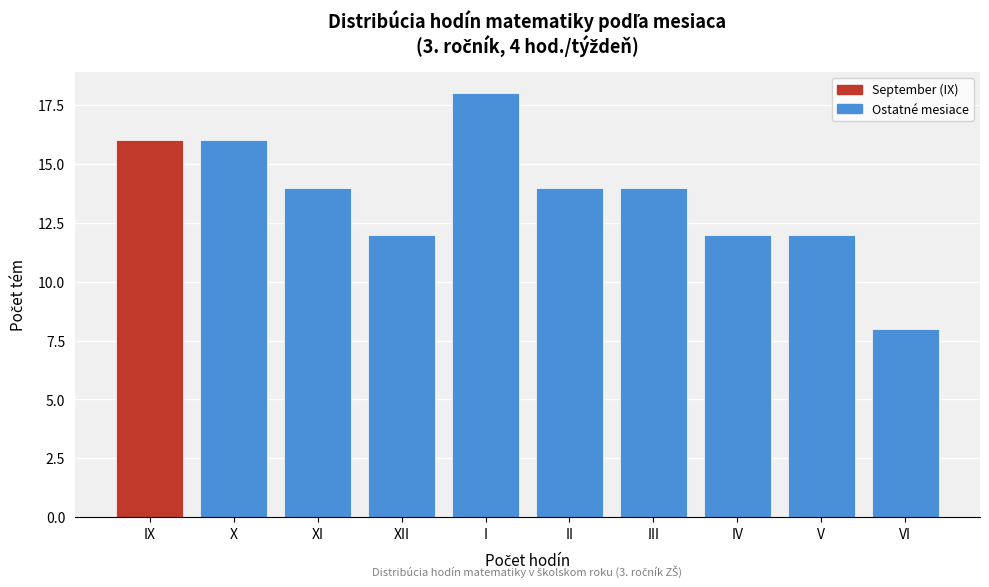

Reading left to right, transcribe all the data shown in this chart.

16	16	14	12	18	14	14	12	12	8